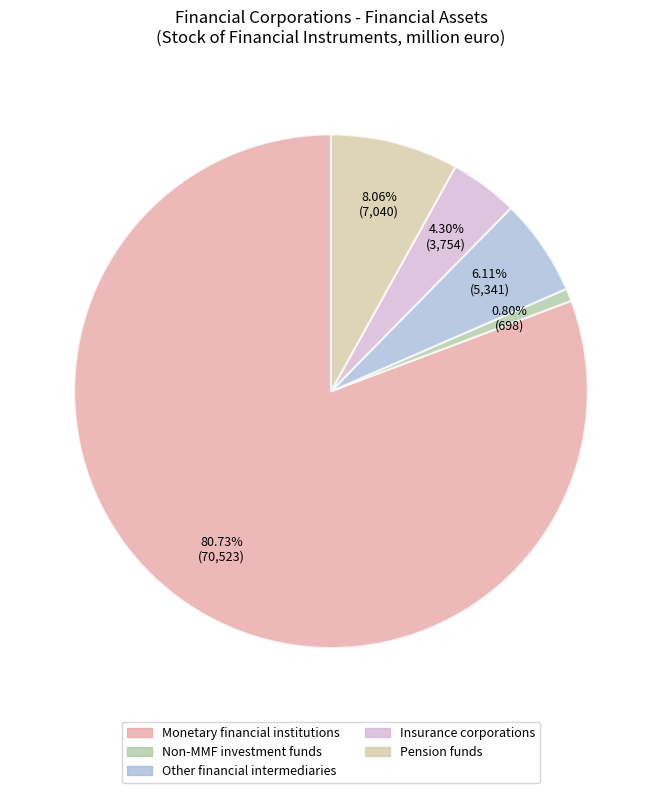

To the nearest percent, what portion does Insurance corporations represent?

4%